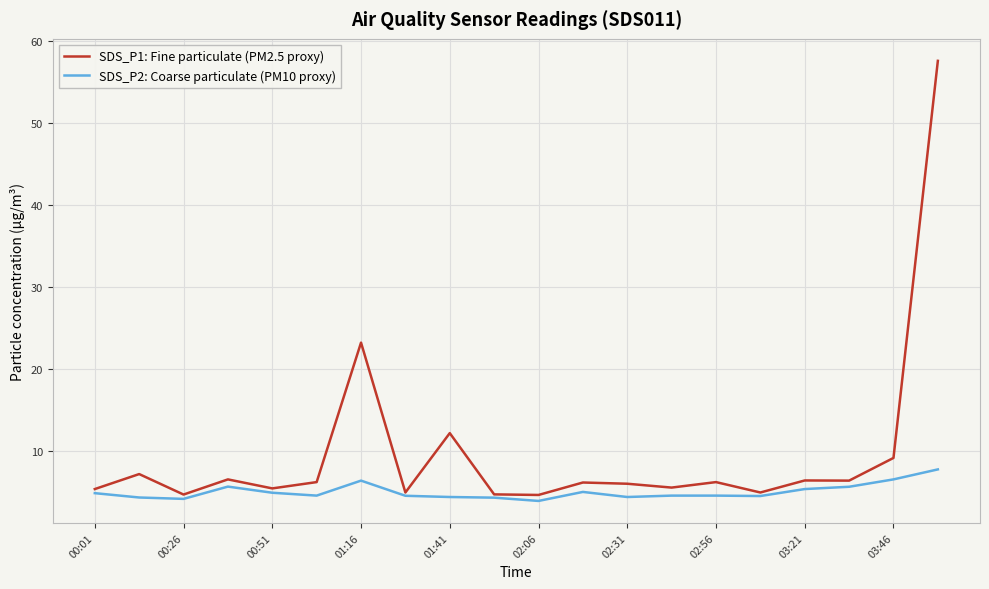

Rank the series by their maximum value, from lowest to highest.

SDS_P2: Coarse particulate (PM10 proxy), SDS_P1: Fine particulate (PM2.5 proxy)